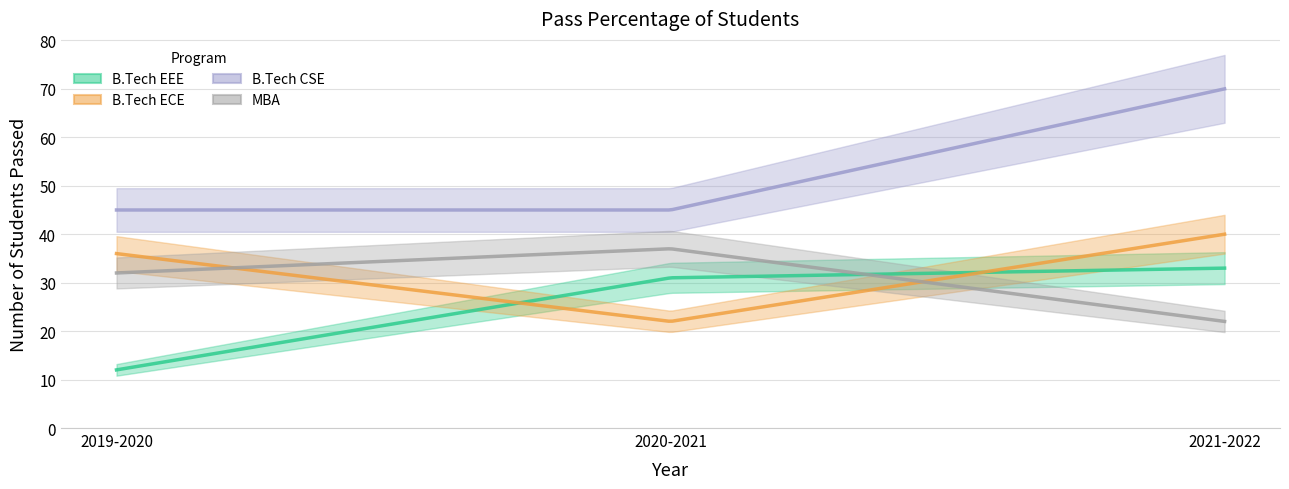

Which category has the lowest value in the MBA series?

2021-2022